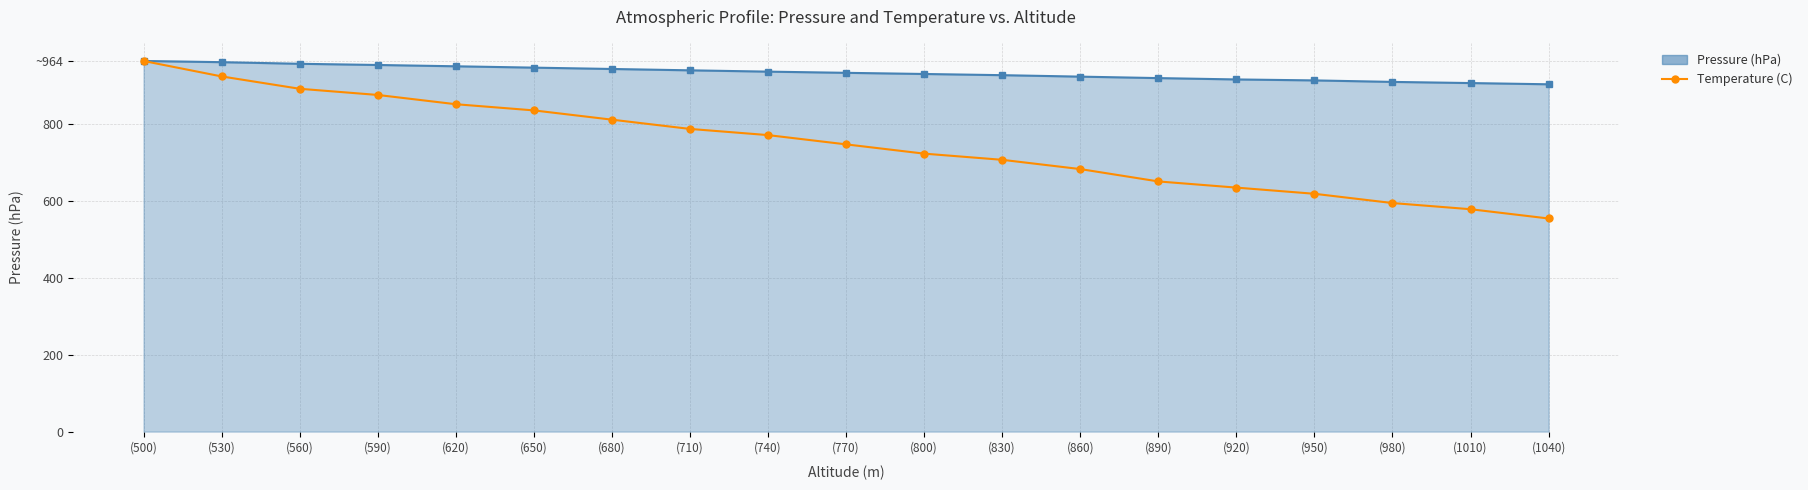

True or false: Temperature (C) has a value of 594.2 at (980).

True